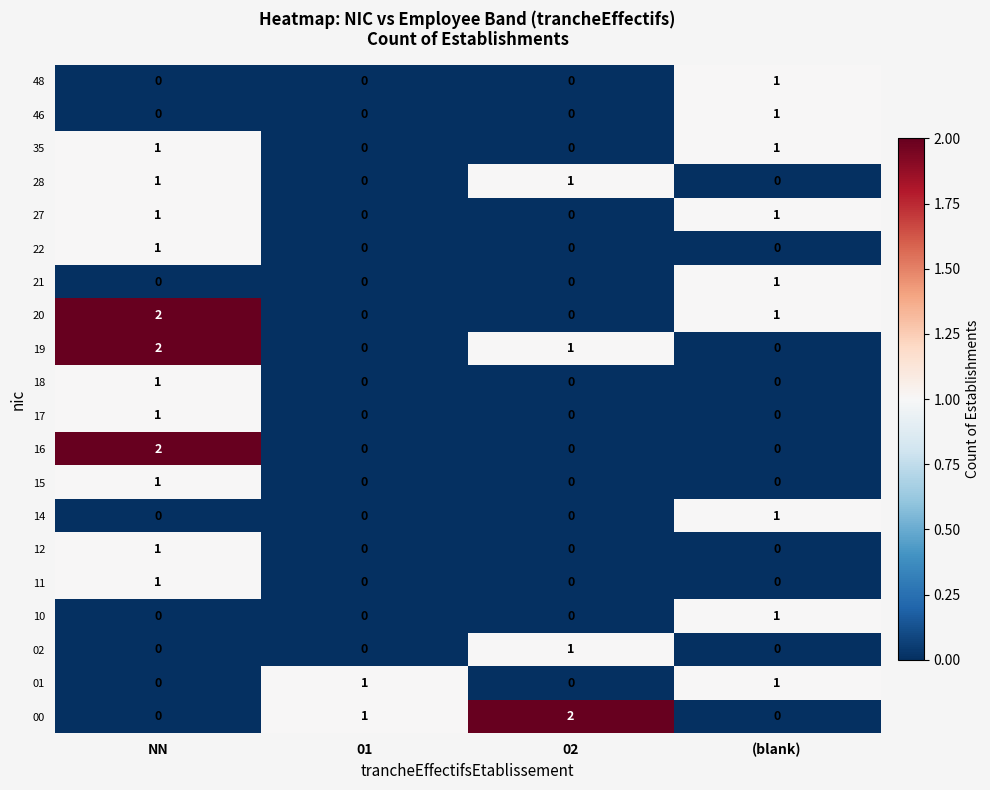

What is the total value across all series at 02?

5